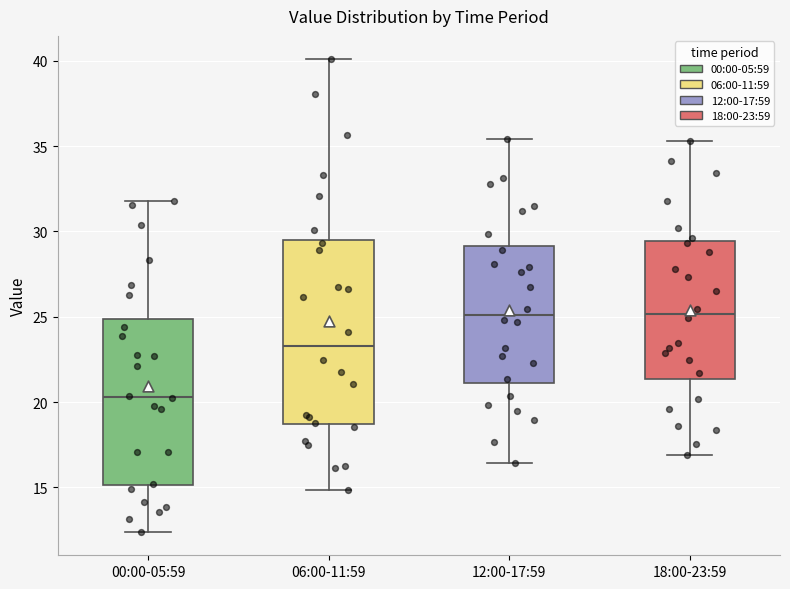

Which box's median line is the lowest?

00:00-05:59